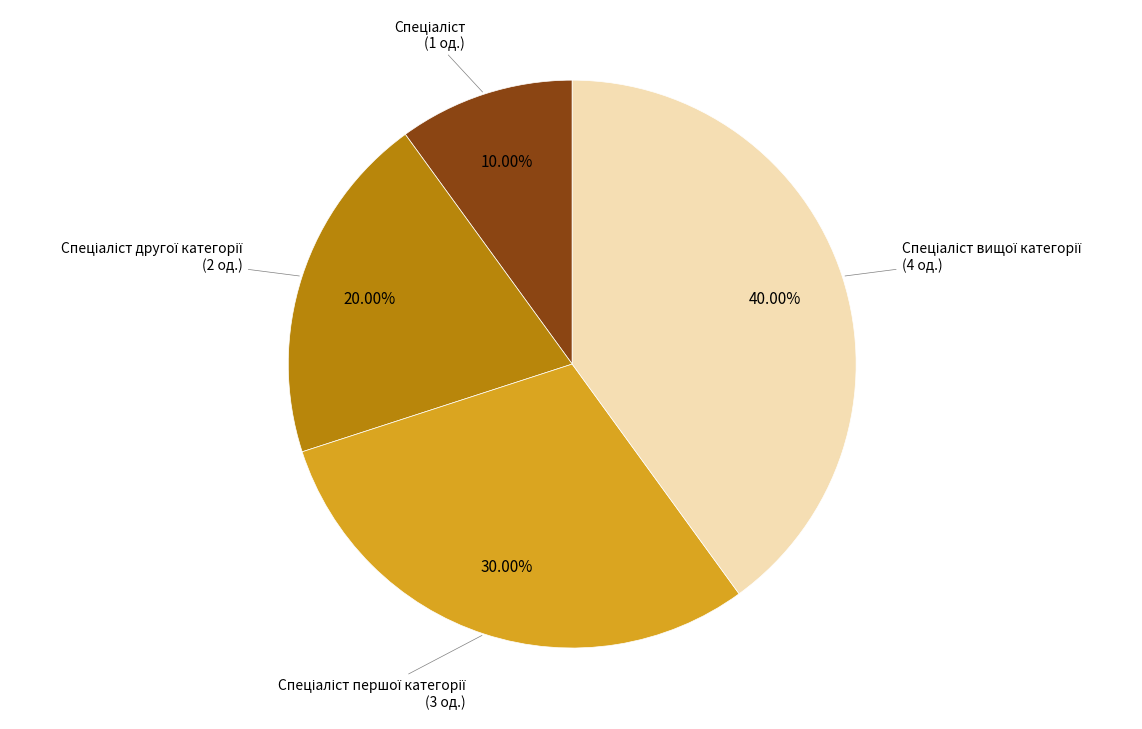

Count the number of slices in the pie.

4